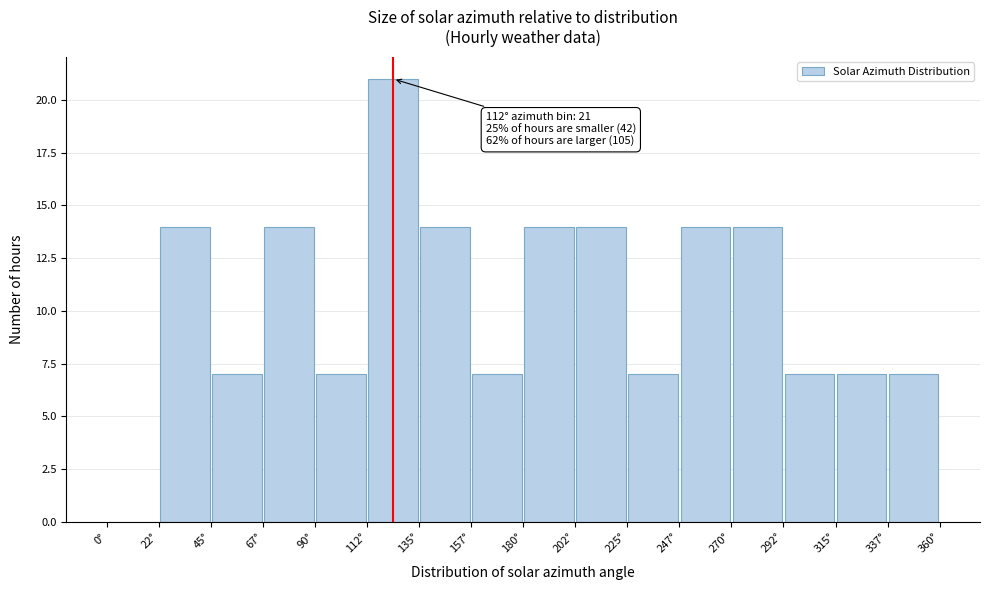

Which range on the x-axis has the tallest bar?

112.5 to 135.0